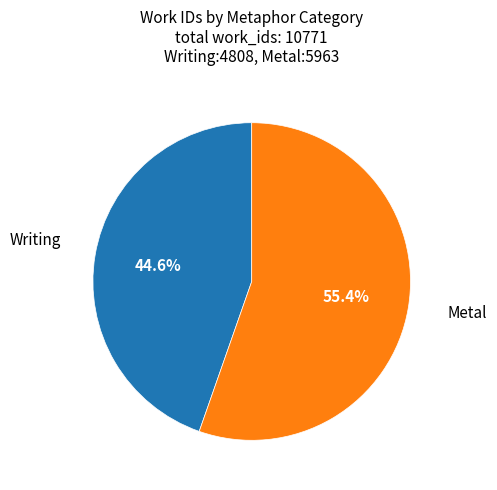

Does any single category account for the majority?

Yes